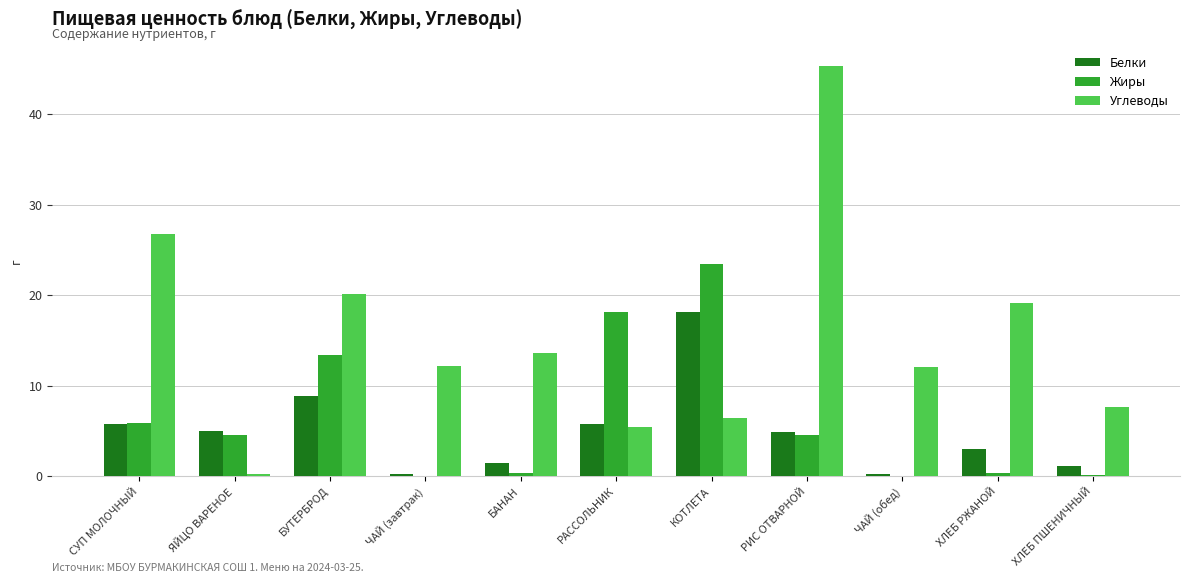

At which category is the sum across all series the highest?

РИС ОТВАРНОЙ